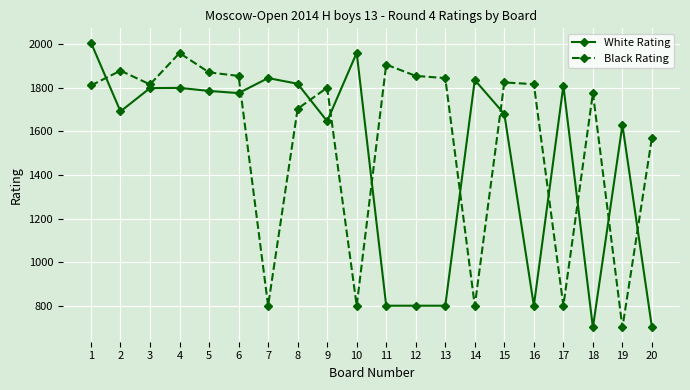

How many categories are shown in the chart?

20